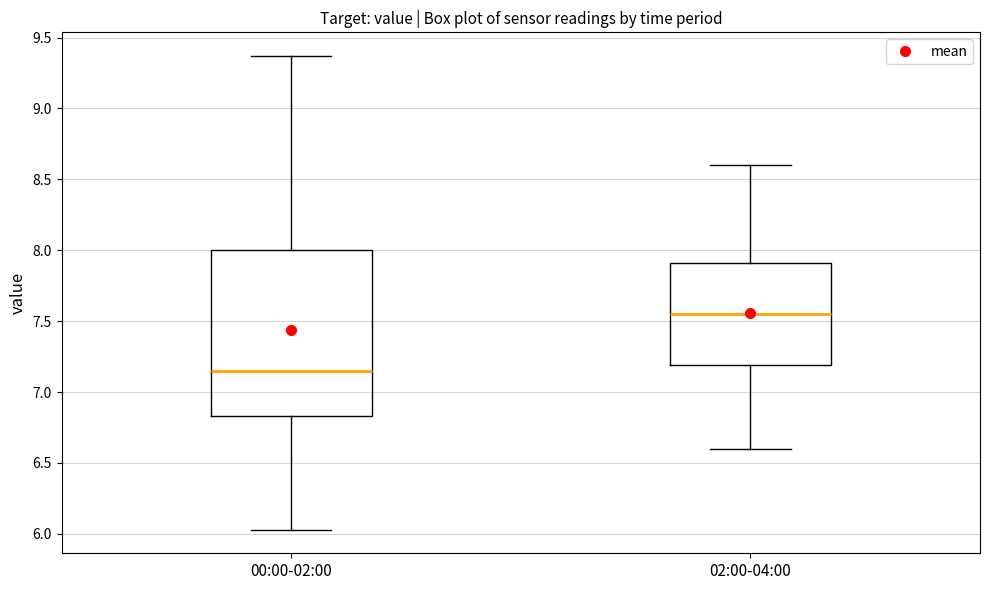

Reading left to right, transcribe this box plot: for each box, give where its median line is, the range the box spans, and where its two whiskers end, as read against the y-axis. The values are not printed on the chart, so give them approximately, as read against the axis.

00:00-02:00: median 7.15, box 6.85 to 8.00, whiskers 6.05 to 9.35
02:00-04:00: median 7.55, box 7.20 to 7.90, whiskers 6.60 to 8.60